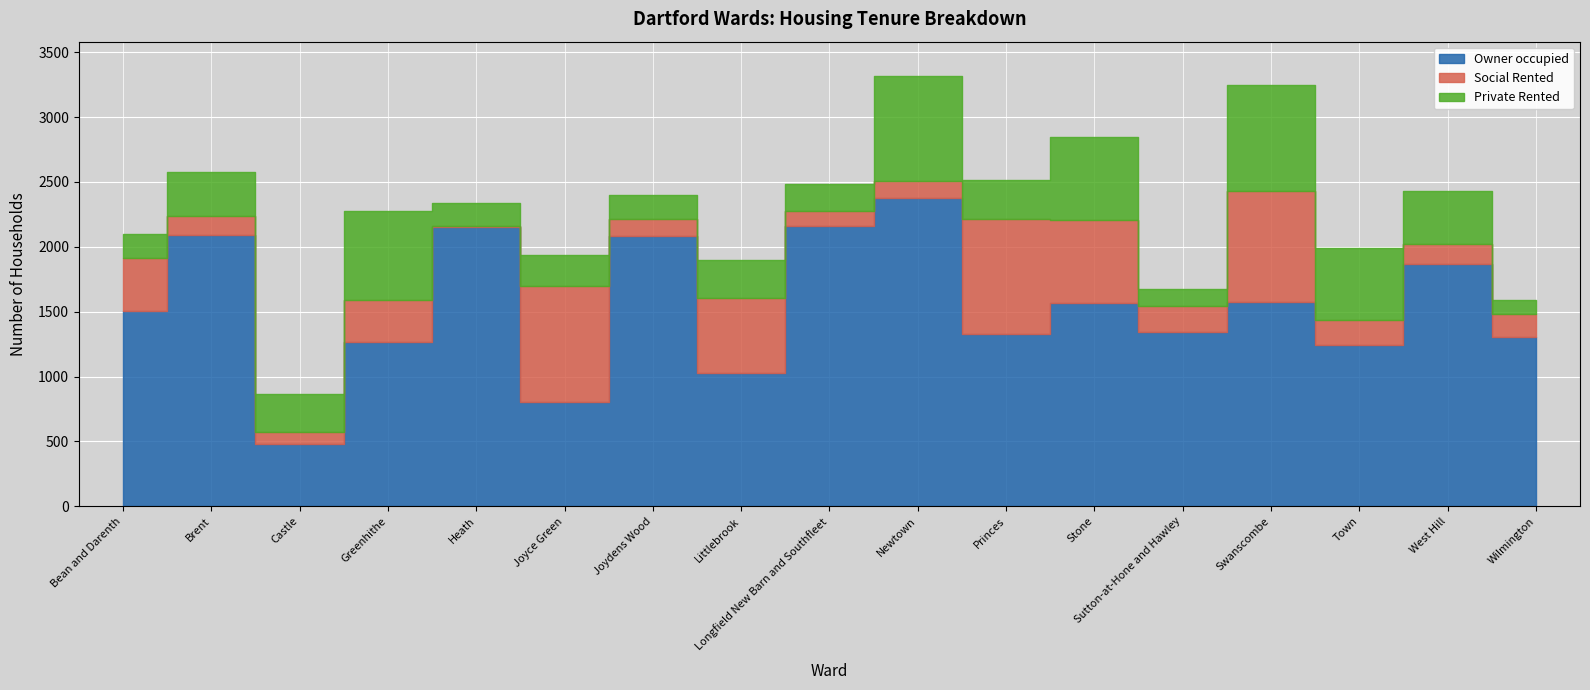

List the series in order of their peak value, highest first.

Owner occupied, Social Rented, Private Rented